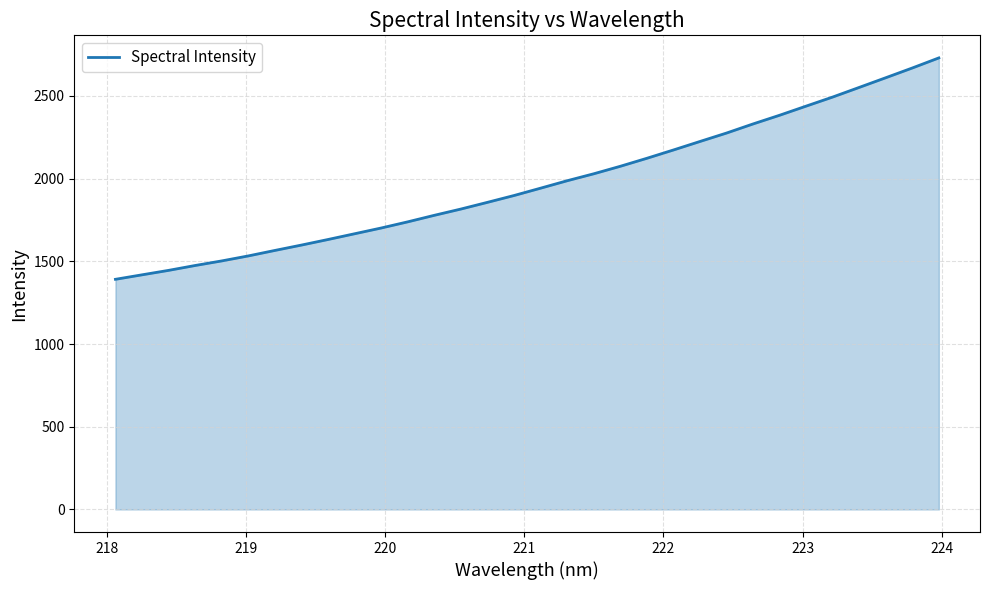

What is the difference between the maximum and minimum values?

1338.2